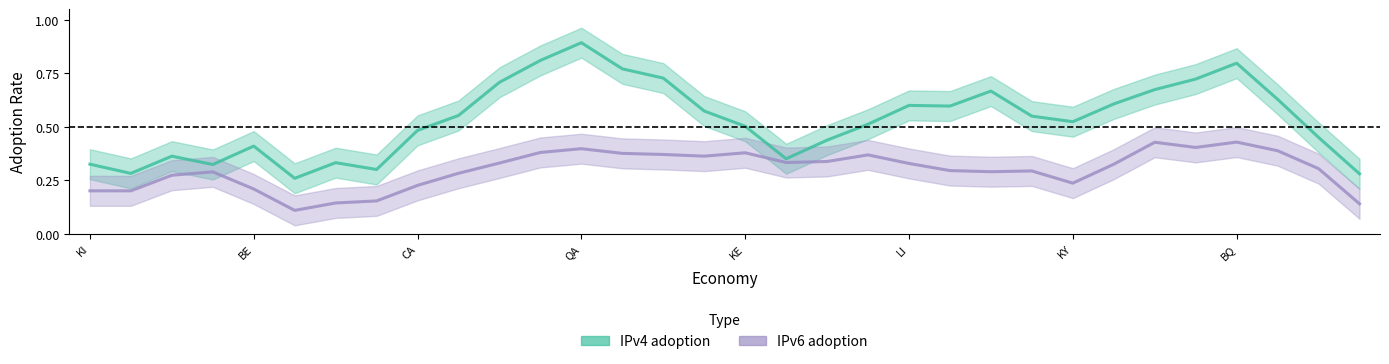

How many interior local peaks does the IPv6 adoption series have?

7